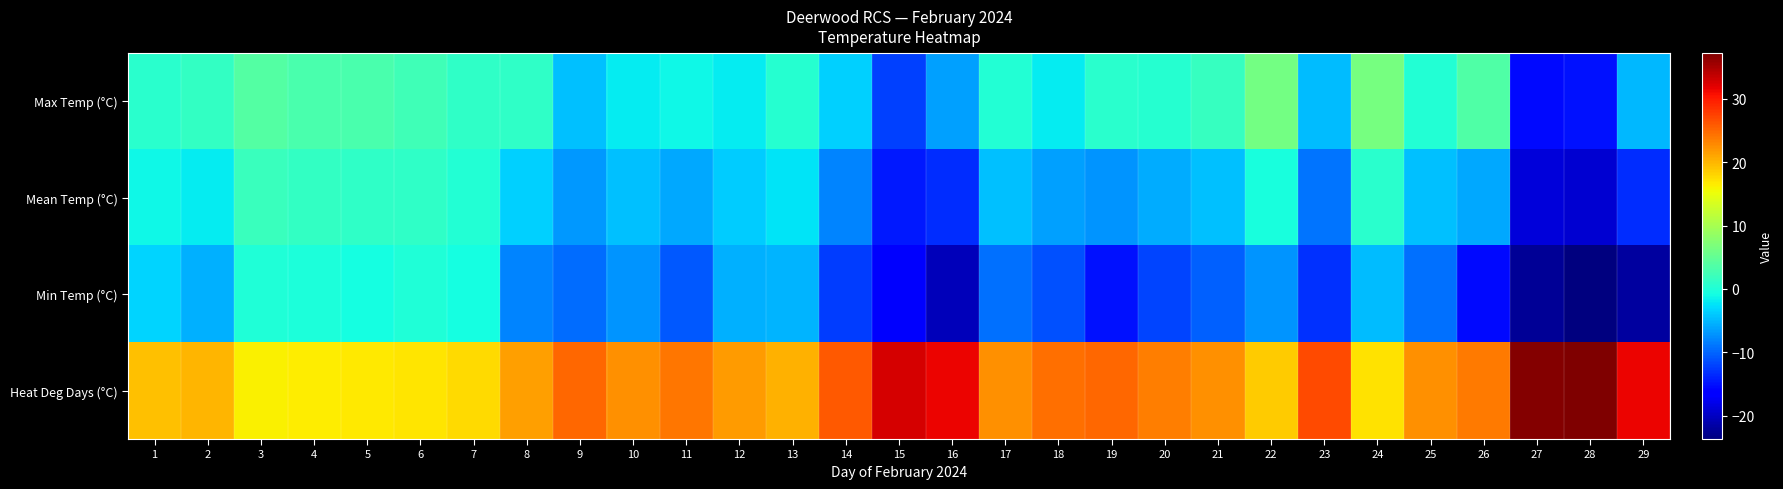

Reading left to right, extract all data points from this chart.

Max Temp (°C): 1=0.8	2=1.4	3=3.9	4=3.2	5=3.1	6=2.4	7=1.2	8=1.2	9=-4.5	10=-1.8	11=-1.3	12=-1.9	13=0.5	14=-3.6	15=-12.2	16=-6.4	17=0.2	18=-1.9	19=0.8	20=0.6	21=1.6	22=6.3	23=-4.8	24=6.4	25=0.3	26=3.7	27=-15.5	28=-14.9	29=-4.9
Mean Temp (°C): 1=-1.3	2=-2.0	3=1.9	4=1.5	5=1.3	6=1.1	7=0.3	8=-3.5	9=-7.0	10=-4.5	11=-6.0	12=-3.7	13=-2.3	14=-8.0	15=-14.6	16=-13.4	17=-4.5	18=-6.5	19=-7.1	20=-5.7	21=-4.4	22=-0.5	23=-9.0	24=0.8	25=-4.5	26=-5.9	27=-18.9	28=-19.3	29=-13.4
Min Temp (°C): 1=-3.4	2=-5.4	3=-0.1	4=-0.2	5=-0.6	6=-0.1	7=-0.6	8=-8.2	9=-9.5	10=-7.2	11=-10.7	12=-5.5	13=-5.2	14=-12.4	15=-17.0	16=-20.4	17=-9.2	18=-11.1	19=-14.9	20=-12.0	21=-10.3	22=-7.2	23=-13.2	24=-4.8	25=-9.2	26=-15.5	27=-22.3	28=-23.7	29=-21.9
Heat Deg Days (°C): 1=19.3	2=20.0	3=16.1	4=16.5	5=16.7	6=16.9	7=17.7	8=21.5	9=25.0	10=22.5	11=24.0	12=21.7	13=20.3	14=26.0	15=32.6	16=31.4	17=22.5	18=24.5	19=25.1	20=23.7	21=22.4	22=18.5	23=27.0	24=17.2	25=22.5	26=23.9	27=36.9	28=37.3	29=31.4